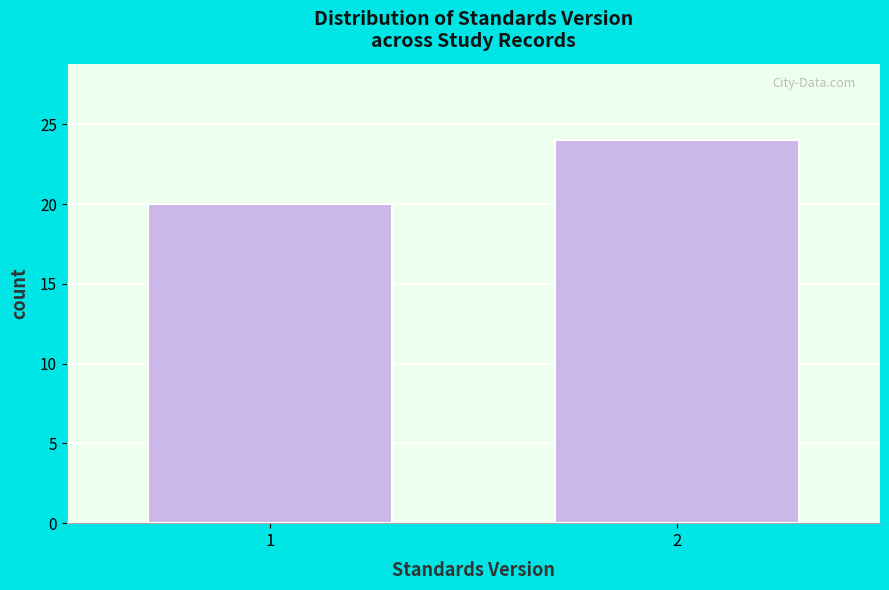

Reading left to right, transcribe all the data shown in this chart.

1=20	2=24